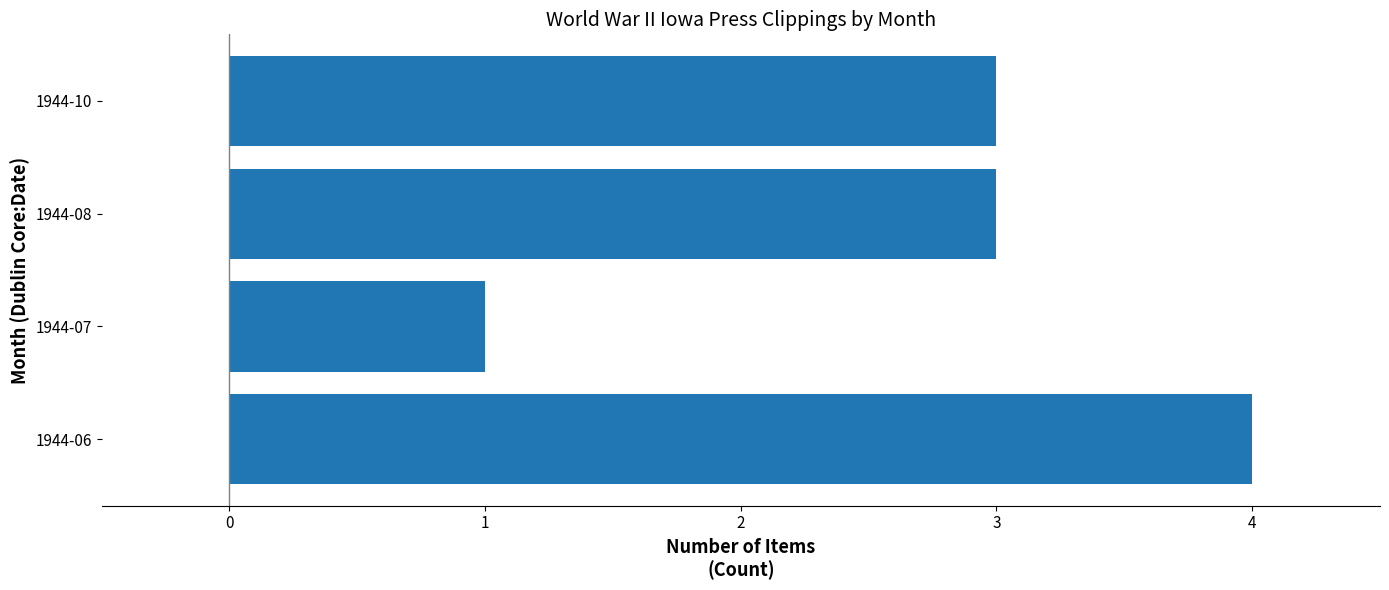

Count the number of categories in the chart.

4